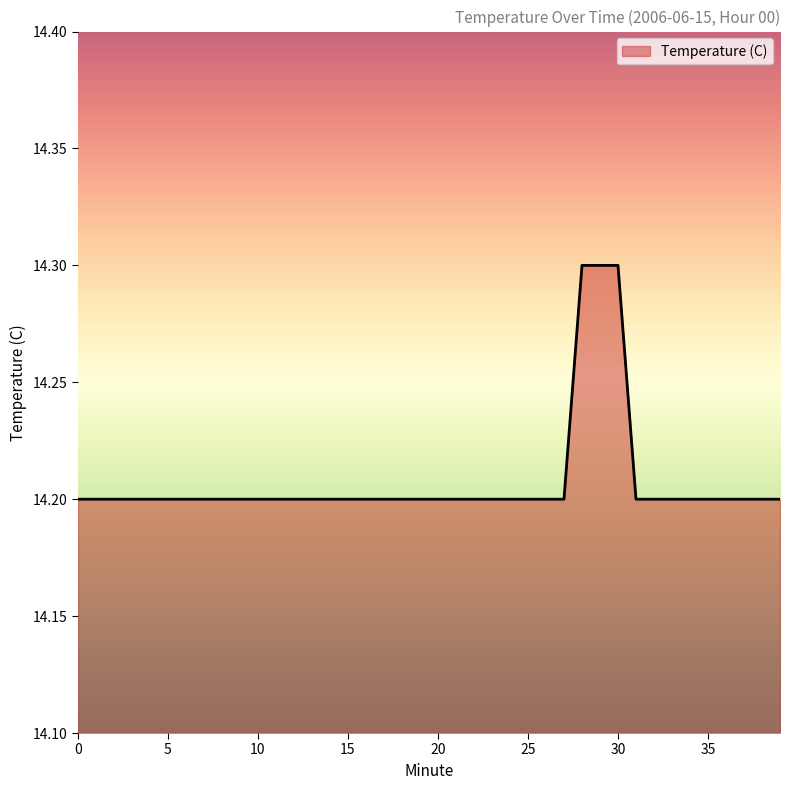

What is the smallest value displayed?

14.2